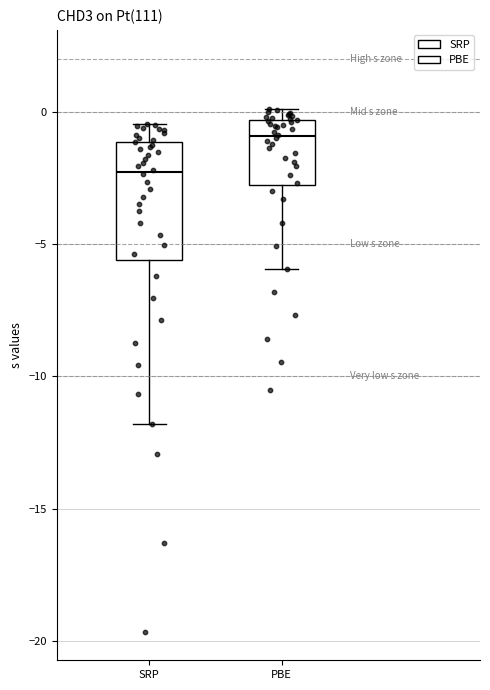

Which box's median line is the highest?

PBE